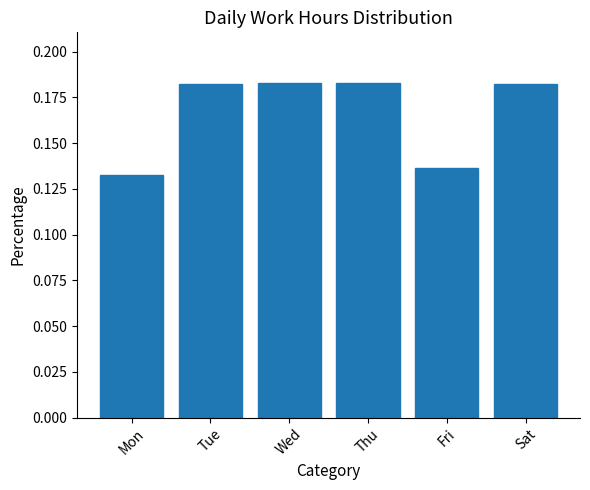

Count the values in the range 0 to 1.

6